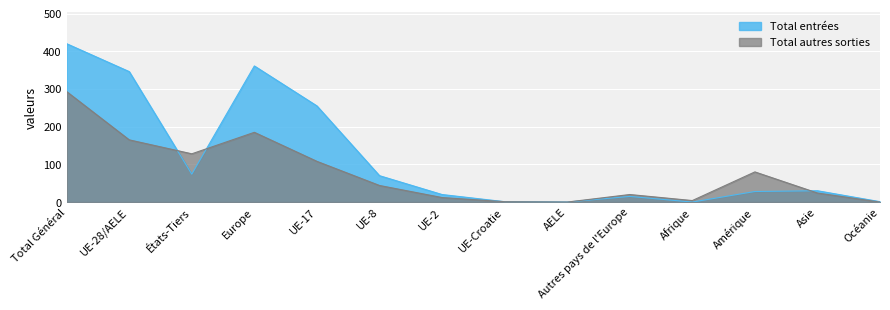

What position from the right is Afrique?

4